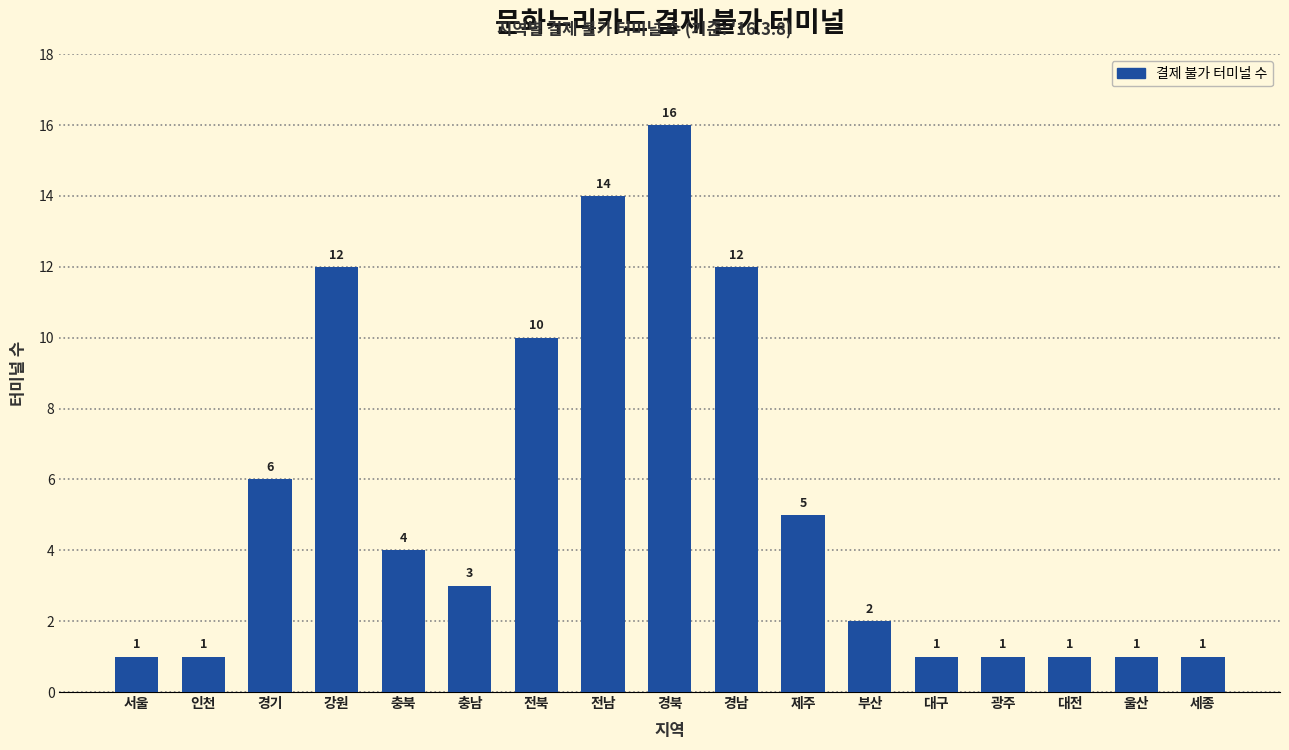

Reading left to right, extract all data points from this chart.

서울=1	인천=1	경기=6	강원=12	충북=4	충남=3	전북=10	전남=14	경북=16	경남=12	제주=5	부산=2	대구=1	광주=1	대전=1	울산=1	세종=1